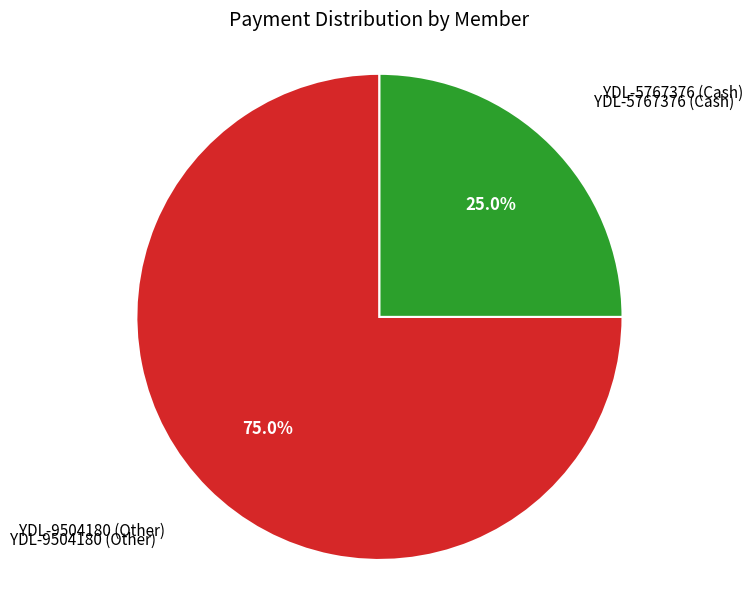

To the nearest percent, what is the average slice percentage?

50%